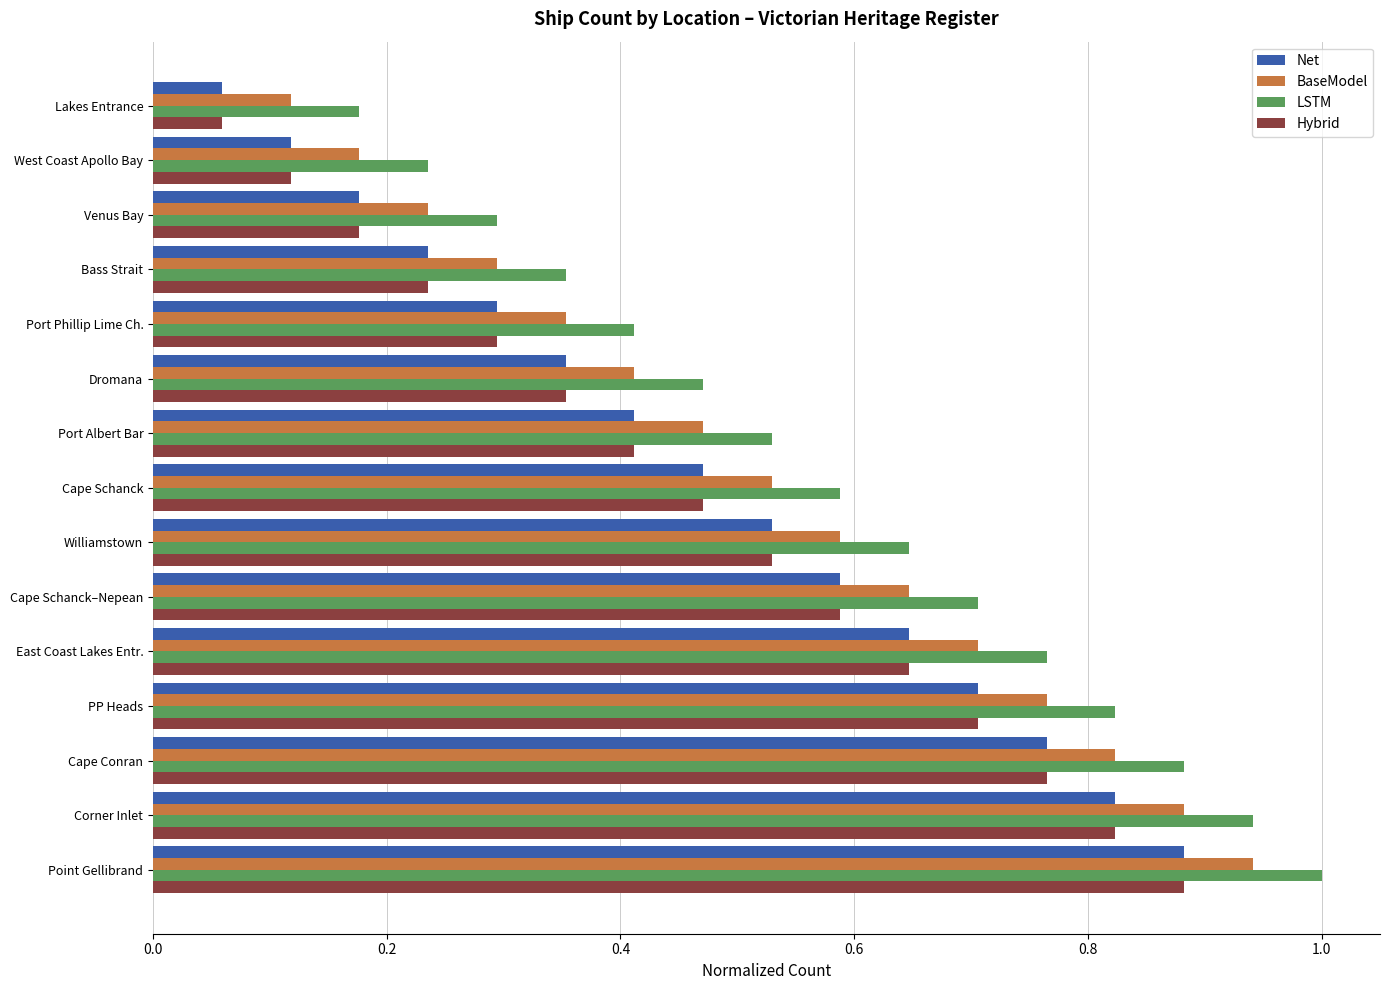

The LSTM series shows 0.2 at Williamstown. True or false?

False